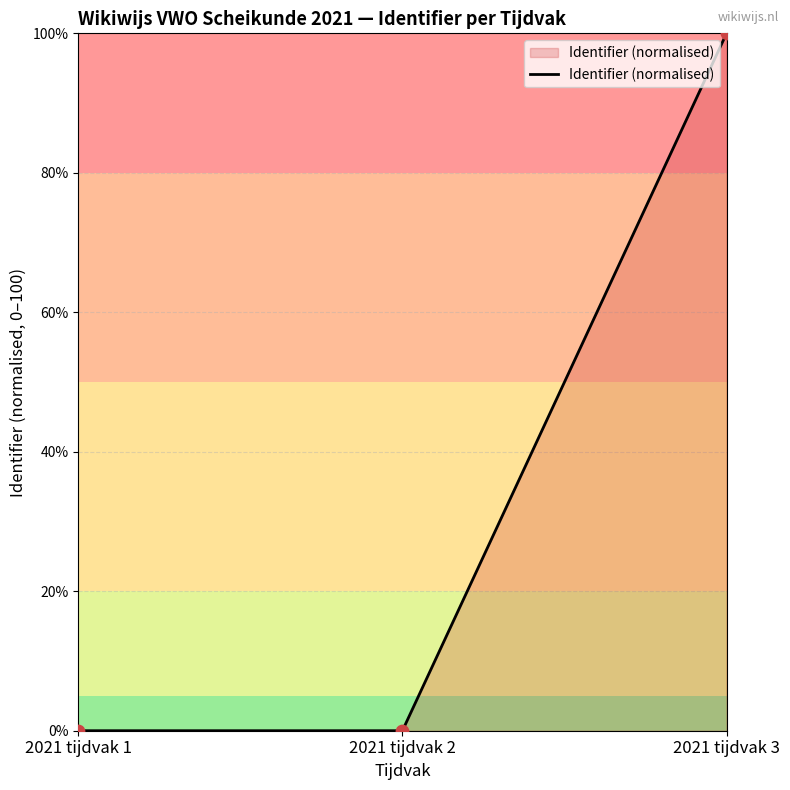

Which has a higher value, 2021 tijdvak 2 or 2021 tijdvak 3?

2021 tijdvak 3